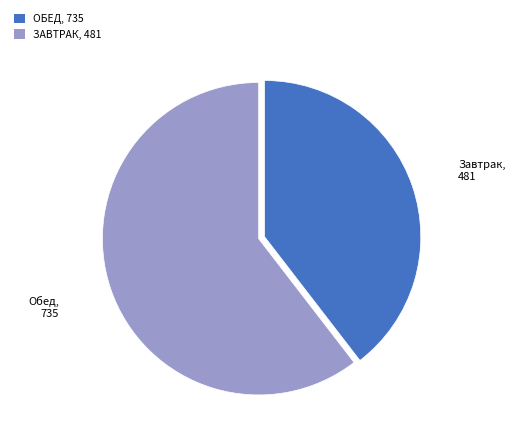

Is there a majority slice in this chart?

Yes